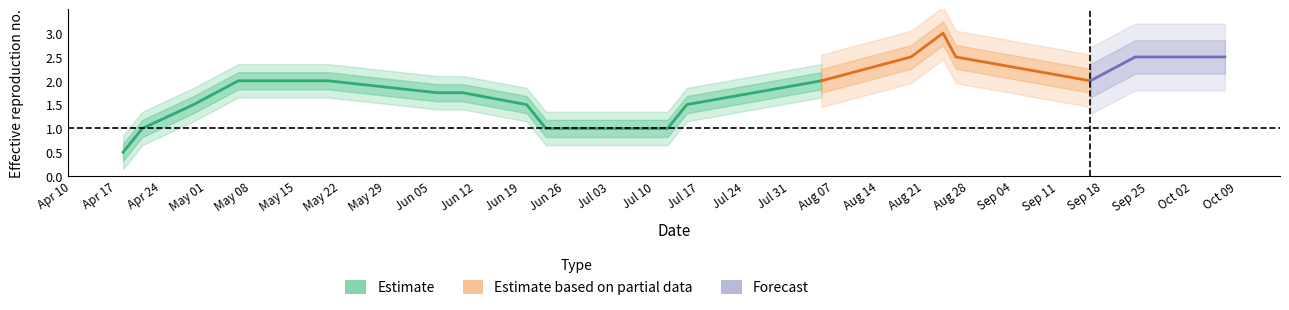

What is the highest value of the Koeficient series?

3.0